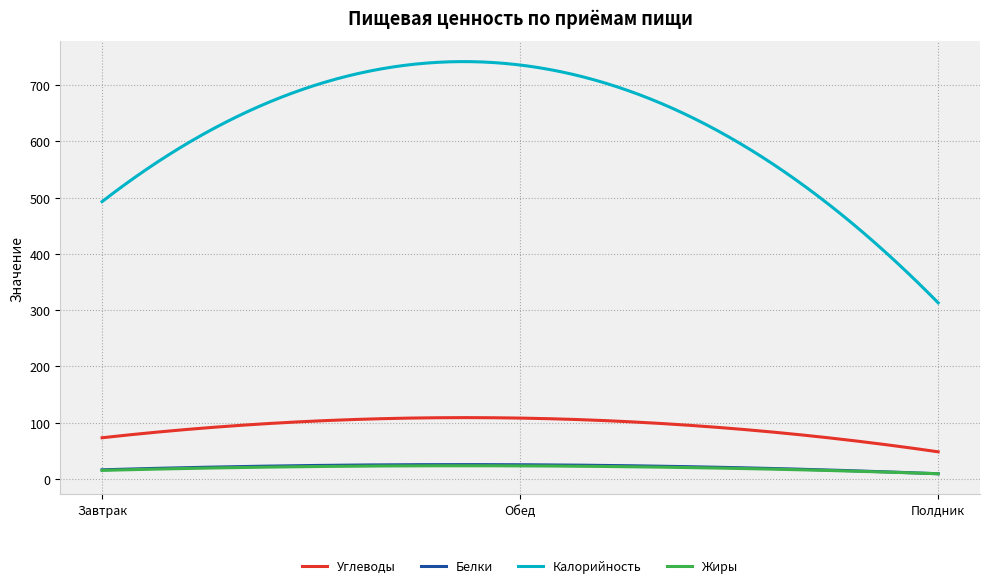

True or false: Белки and Калорийность cross at least once.

False